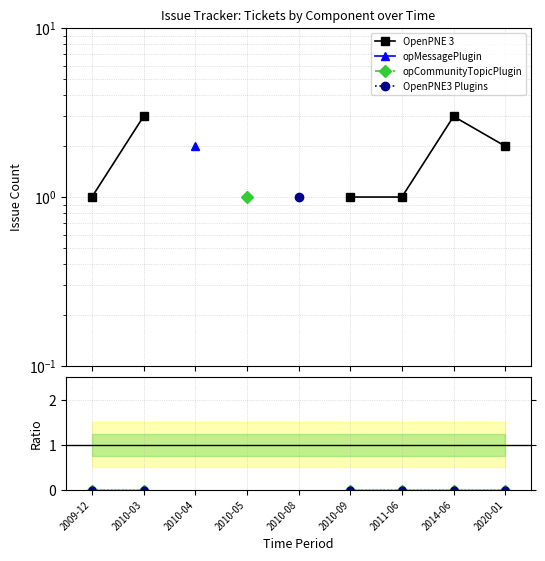

What is the label of the 6th point from the left?

2010-09